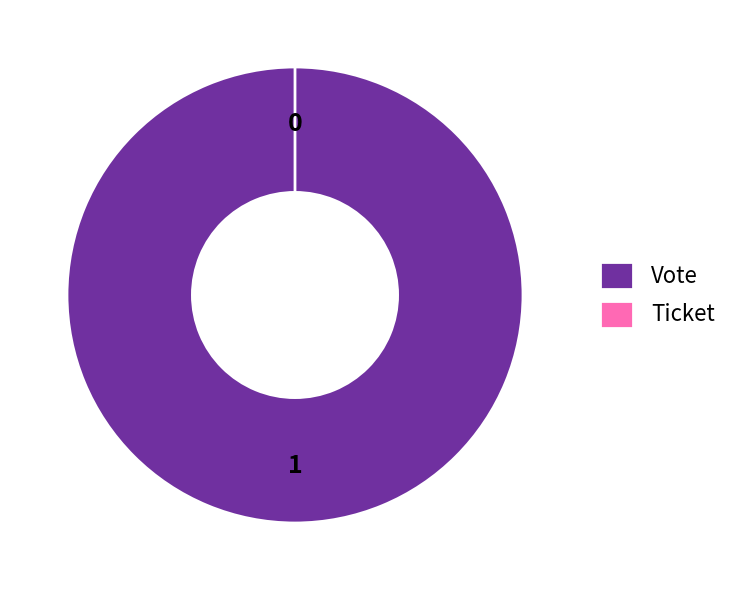

The Ticket slice represents 13% of the pie. True or false?

False